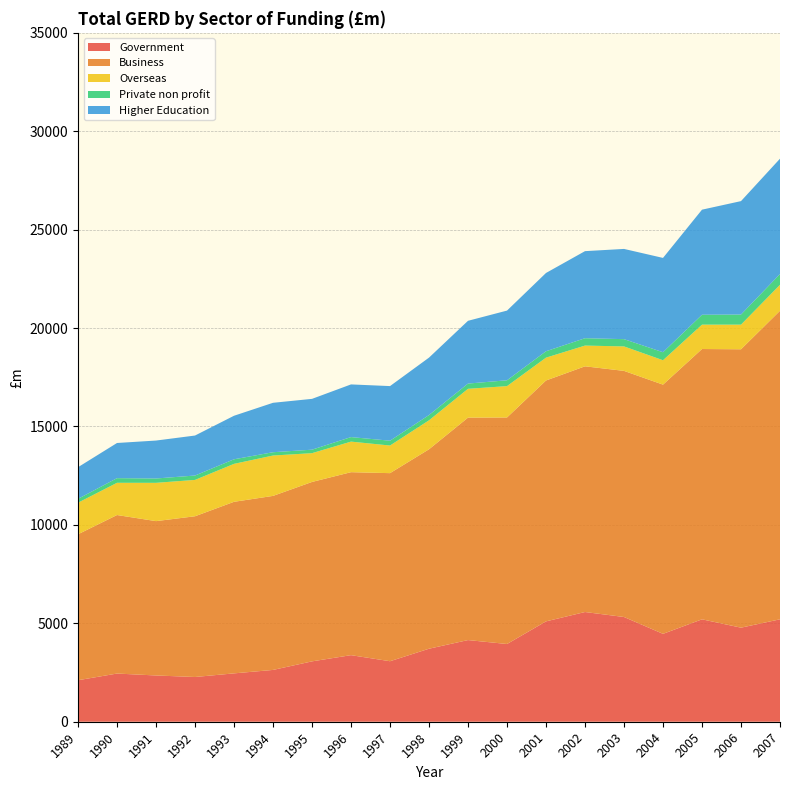

Reading left to right, transcribe all the data shown in this chart.

Government: 1989=2109	1990=2448	1991=2350	1992=2273	1993=2457	1994=2632	1995=3067	1996=3382	1997=3074	1998=3710	1999=4149	2000=3949	2001=5099	2002=5574	2003=5321	2004=4465	2005=5203	2006=4779	2007=5204
Business: 1989=7416	1990=8054	1991=7842	1992=8167	1993=8717	1994=8842	1995=9116	1996=9297	1997=9556	1998=10133	1999=11302	2000=11510	2001=12239	2002=12484	2003=12505	2004=12662	2005=13734	2006=14144	2007=15676
Overseas: 1989=1603	1990=1638	1991=1946	1992=1846	1993=1928	1994=2051	1995=1462	1996=1553	1997=1403	1998=1471	1999=1464	2000=1593	2001=1160	2002=1053	2003=1243	2004=1240	2005=1238	2006=1252	2007=1320
Private non profit: 1989=197	1990=235	1991=220	1992=223	1993=232	1994=168	1995=177	1996=230	1997=245	1998=268	1999=266	2000=296	2001=325	2002=374	2003=369	2004=406	2005=502	2006=513	2007=546
Higher Education: 1989=1607	1990=1787	1991=1928	1992=2032	1993=2212	1994=2511	1995=2582	1996=2676	1997=2775	1998=2918	1999=3189	2000=3541	2001=3977	2002=4424	2003=4584	2004=4792	2005=5339	2006=5763	2007=5861